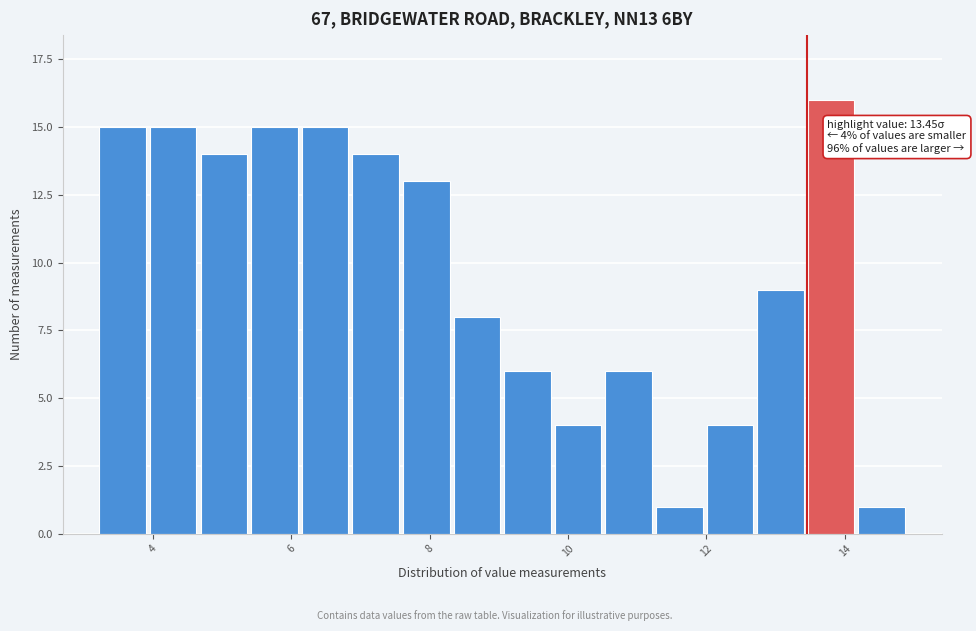

Around what value on the x-axis is the tallest bar? Give the approximate position of its centre, as read against the axis.

13.8